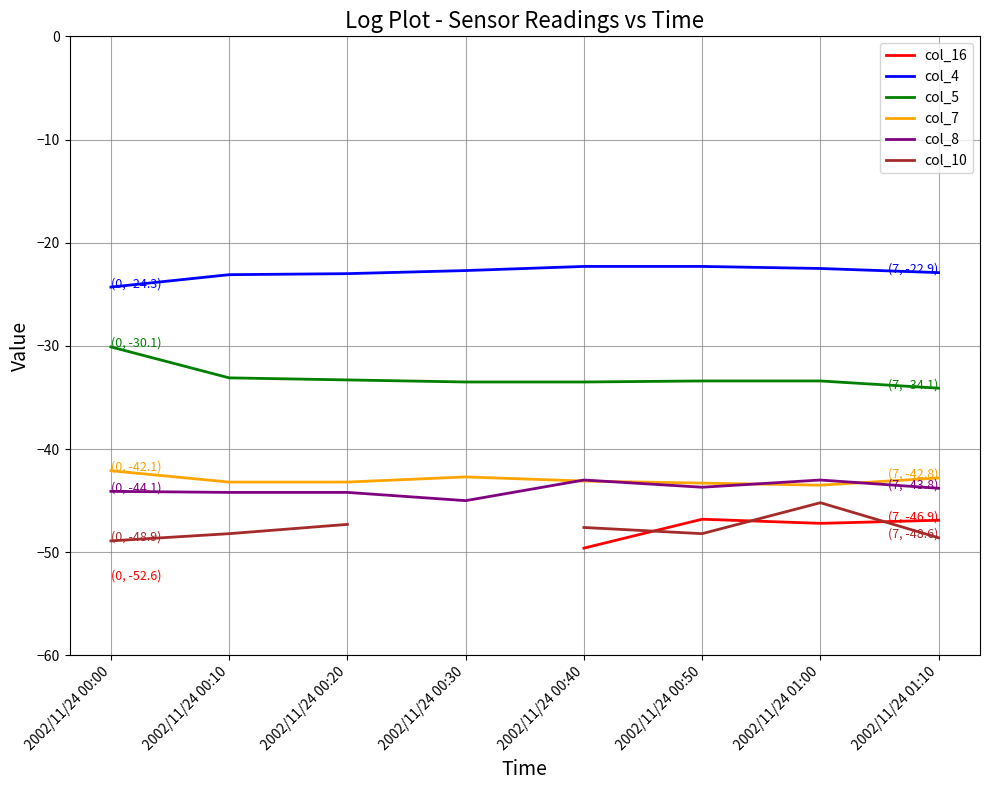

What is the label of the 2nd point from the right?

2002/11/24 01:00